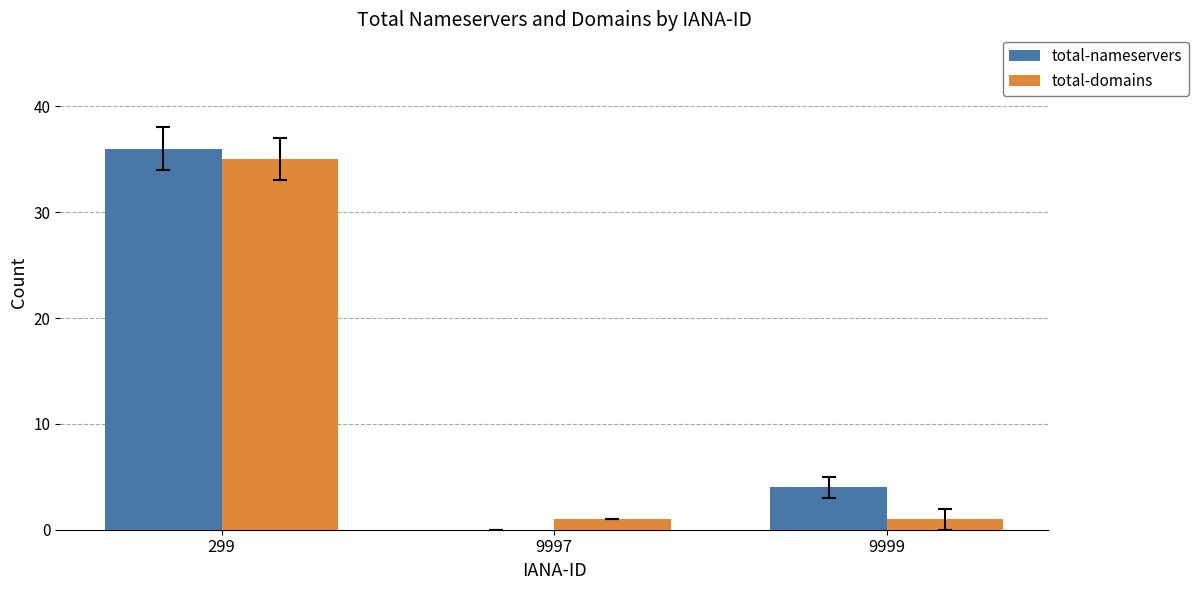

At which label does total-domains reach its peak?

299